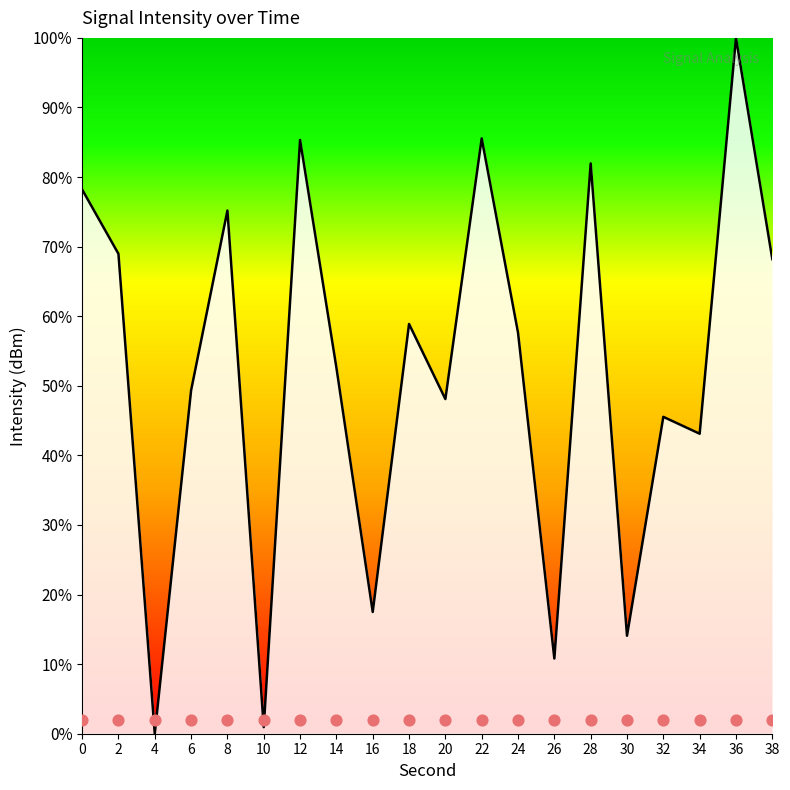

Approximately how many times larger is the value at 22 compared to 0?

1.1